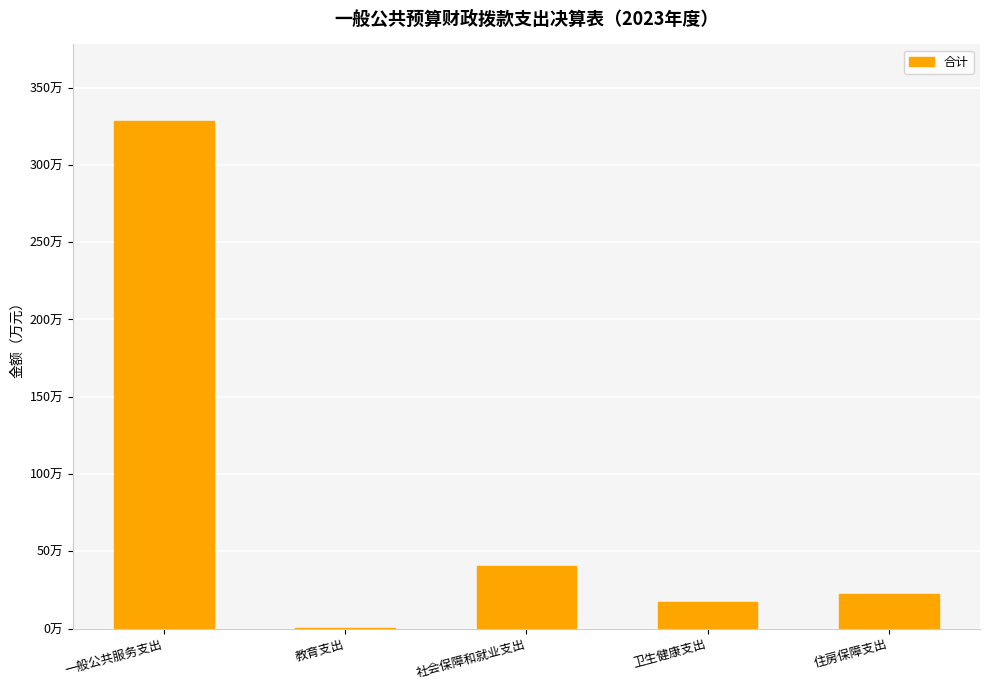

What is the smallest value displayed?

0.5